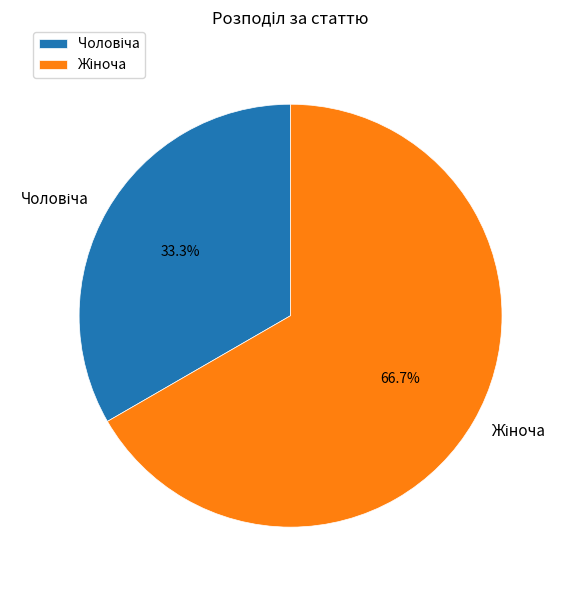

Does any single category account for the majority?

Yes